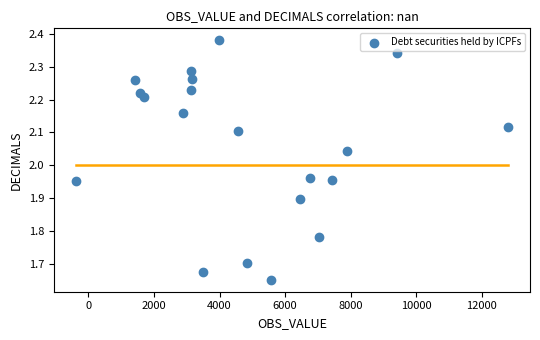

What is the range of Y values (max minus min)?

0.7